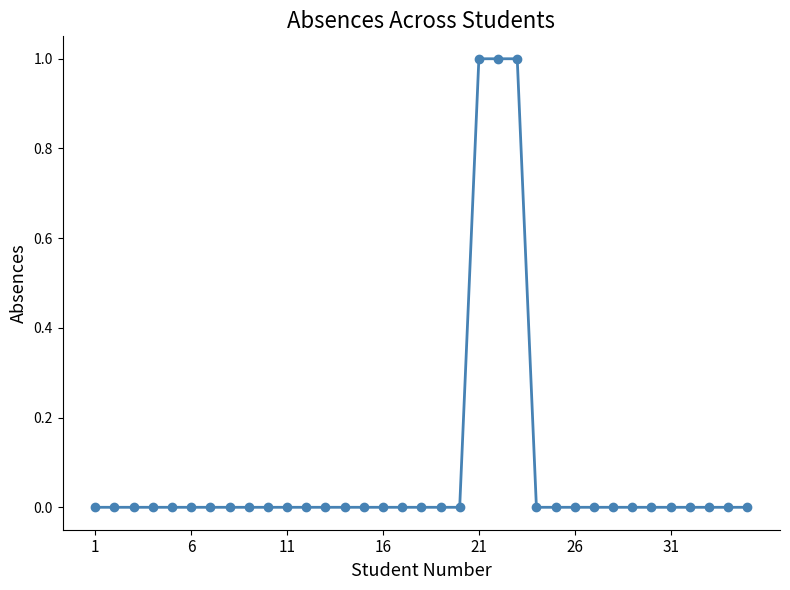

What is the sum of all values?

3